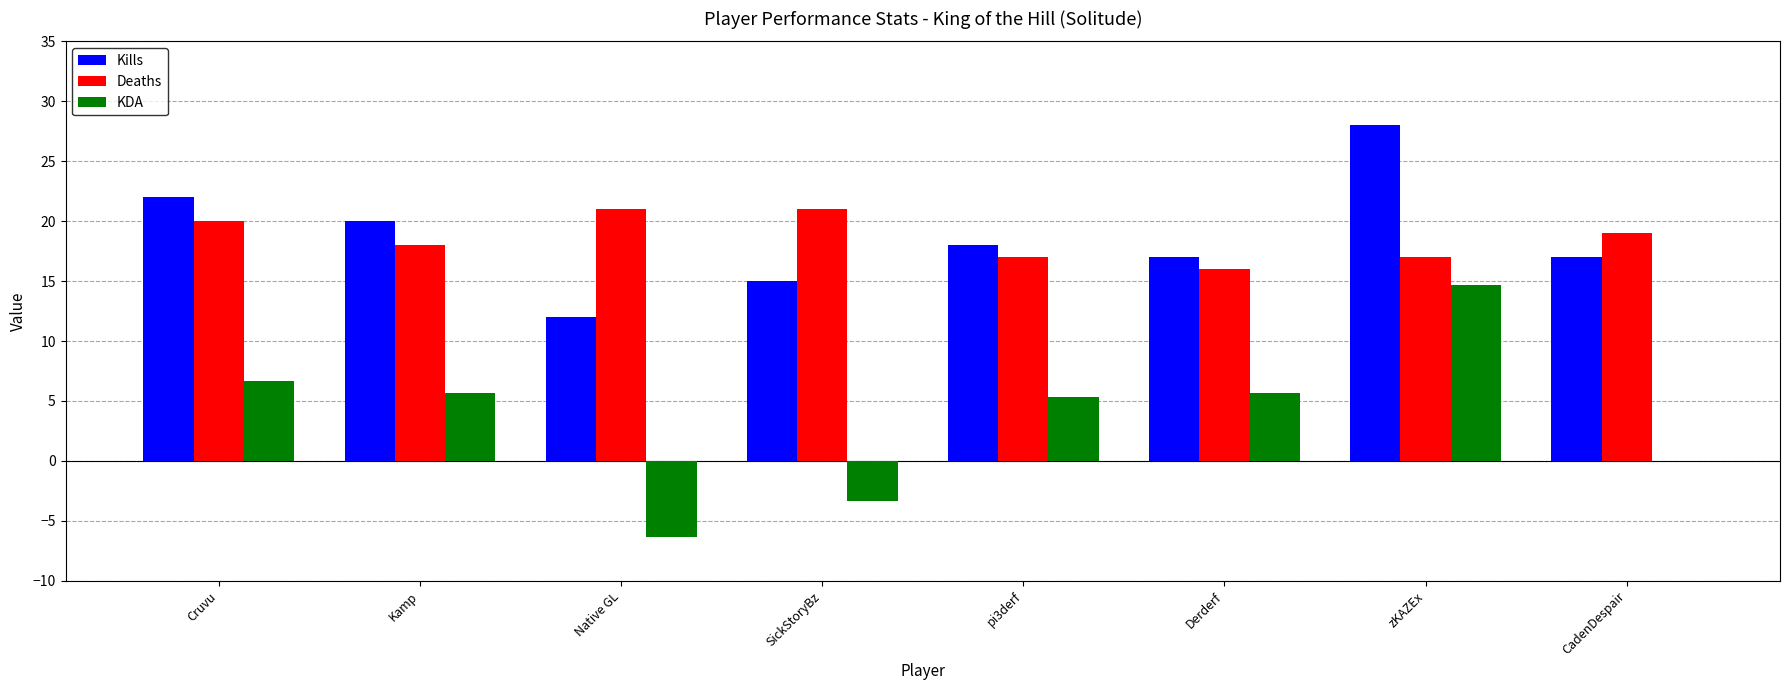

What is the total value across all series at zKAZEx?

59.7